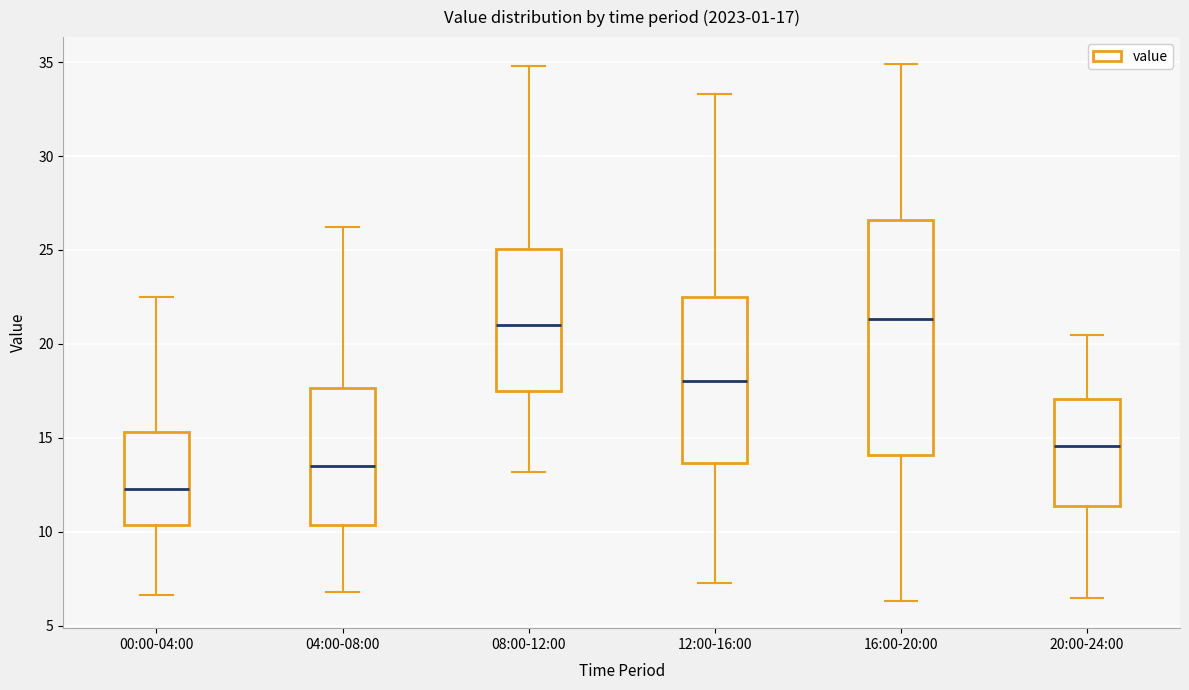

Which box has the lowest median line?

00:00-04:00